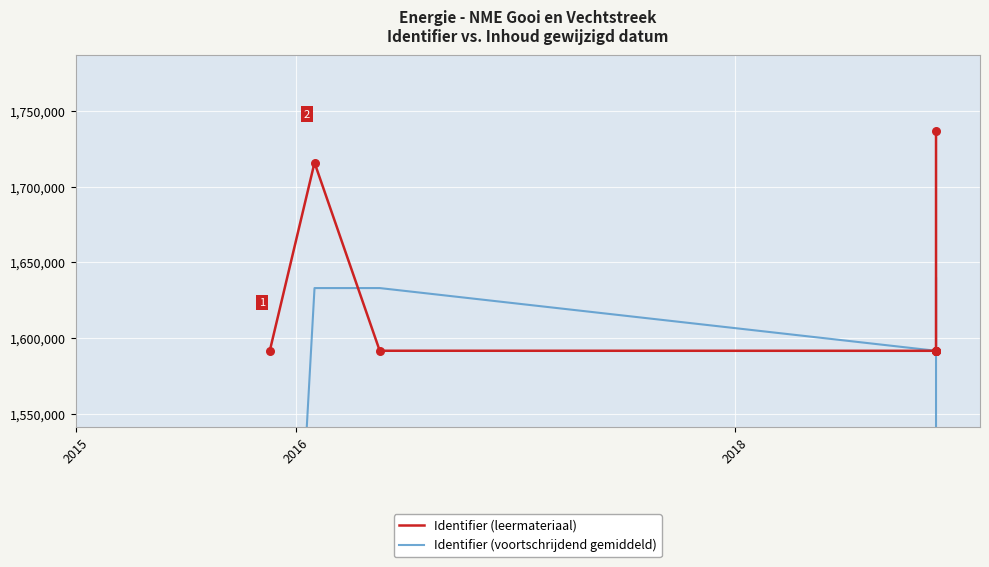

Which series contains the lowest Y value?

Identifier (voortschrijdend gemiddeld)